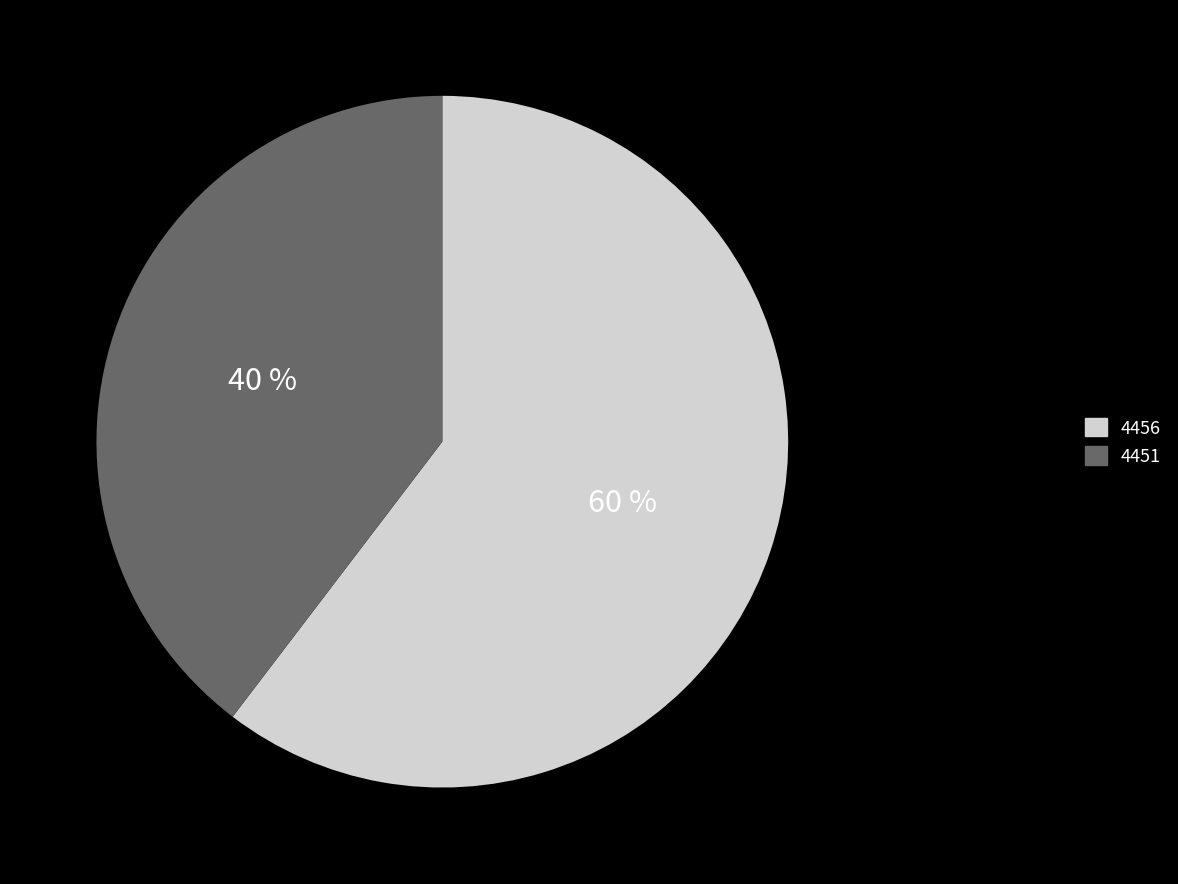

Approximately how many times larger is the value at 4451 compared to 4456?

0.7